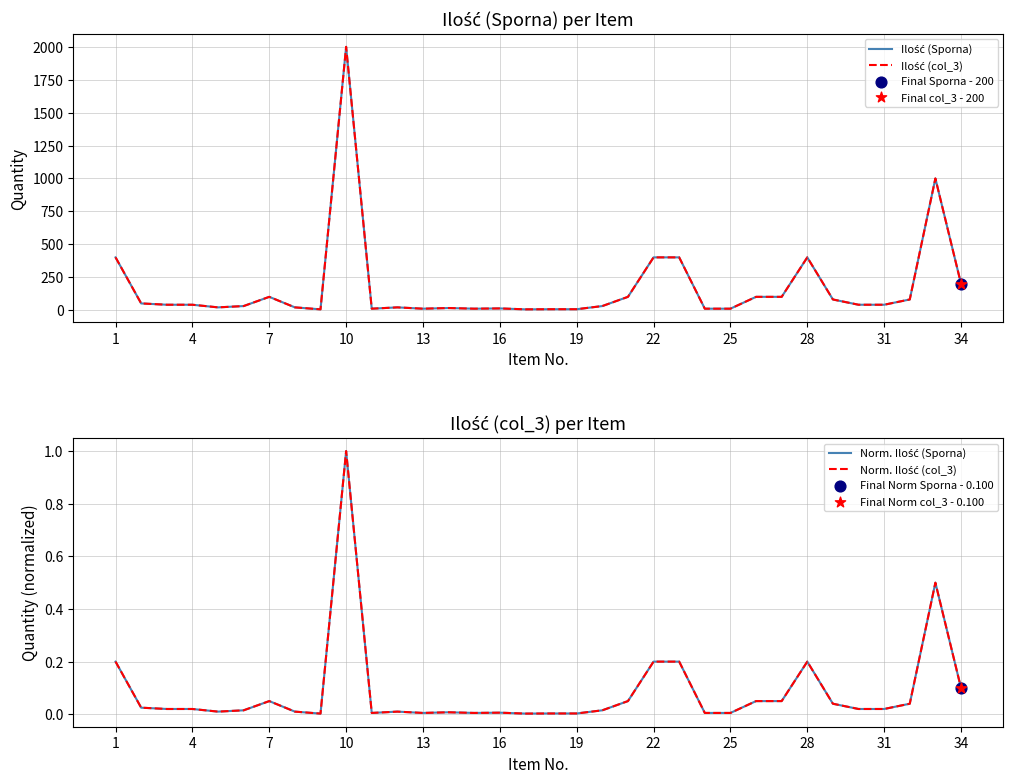

Which series has the largest total across all categories?

Ilość (Sporna)